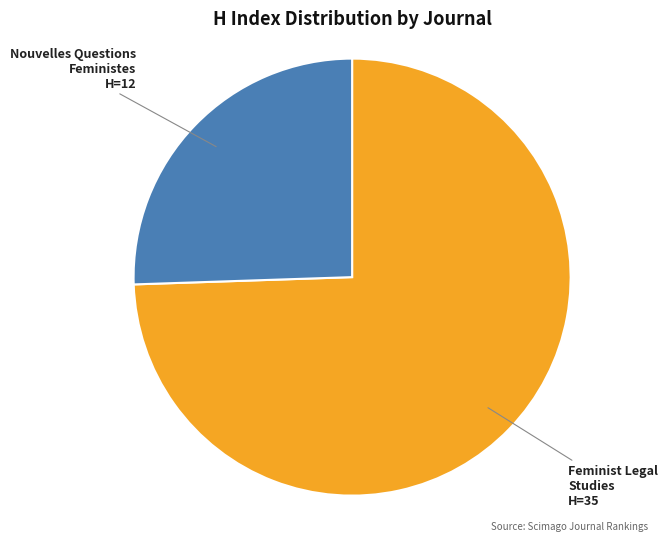

Is there a majority slice in this chart?

Yes